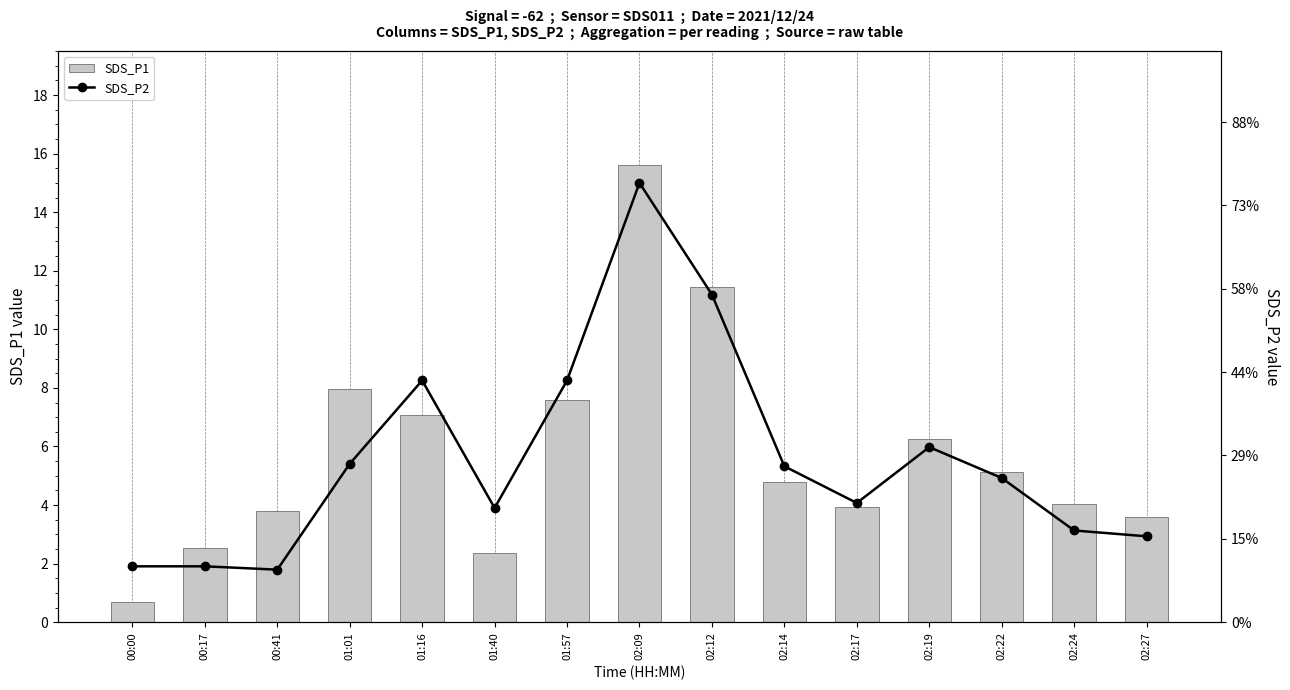

Where does the SDS_P1 series first go above 4?

01:01